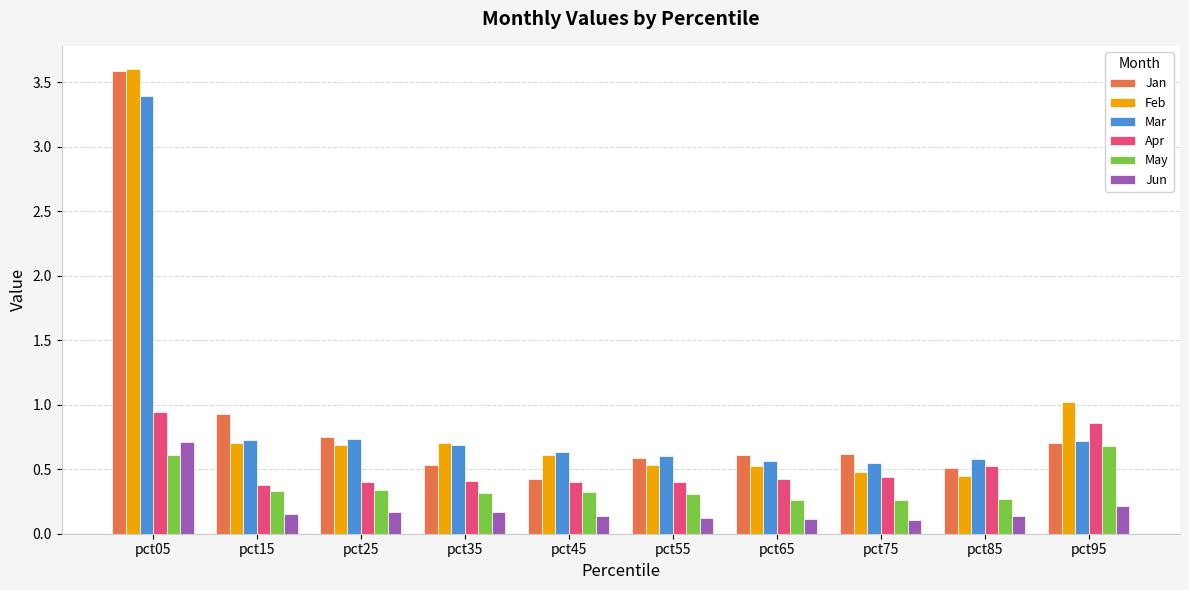

Does the chart contain any negative values?

No